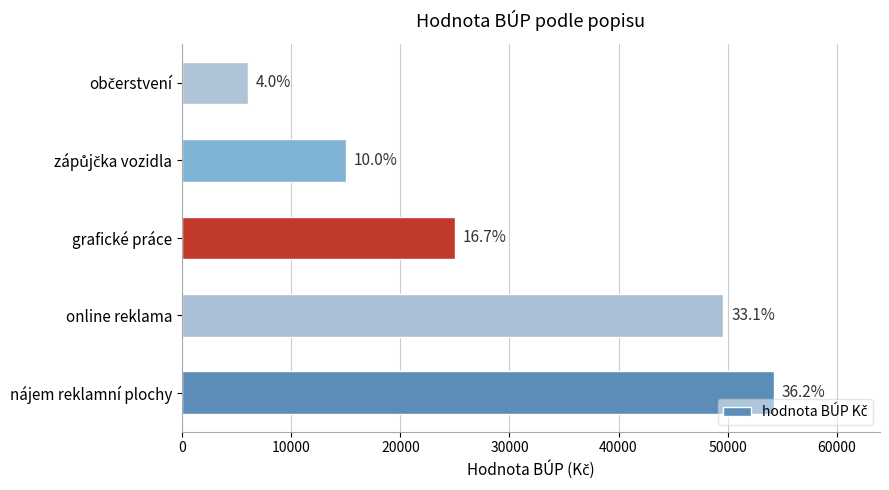

Does the chart contain any negative values?

No